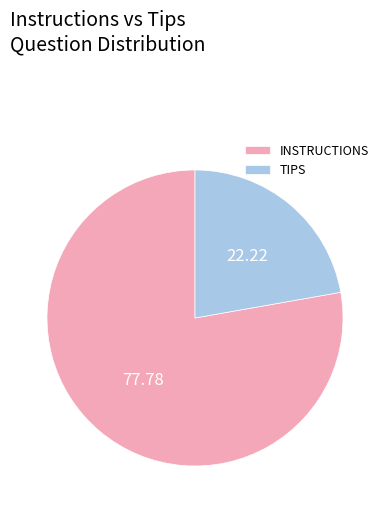

Which category has the smallest portion of the pie?

TIPS